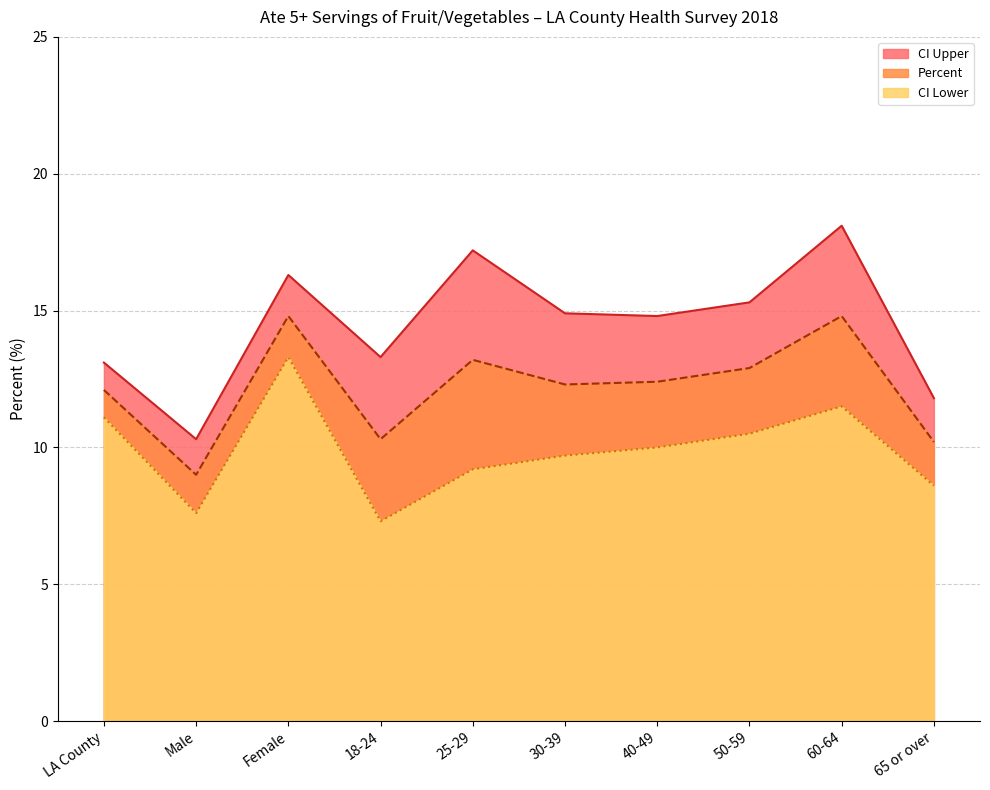

The Percent series shows 4.2 at 40-49. True or false?

False